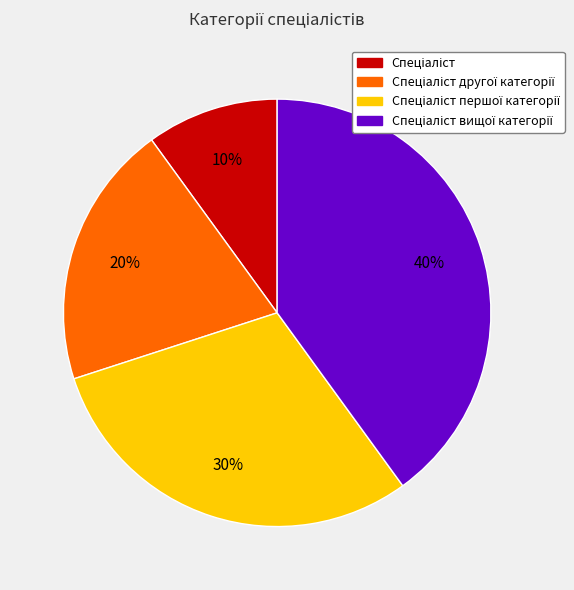

To the nearest percent, what is the difference between the largest and smallest slice percentages?

30%